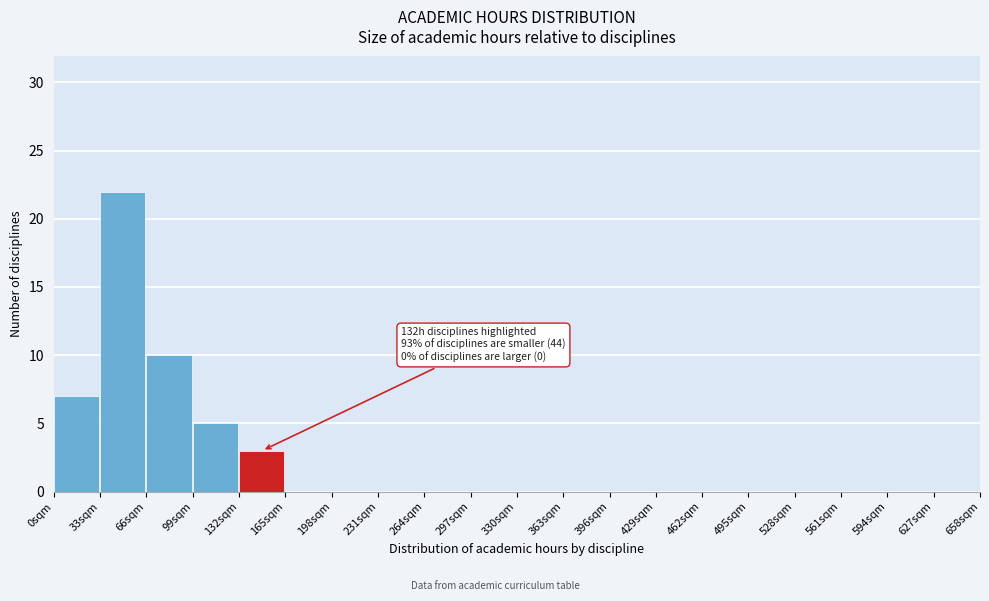

Over which range of the x-axis is the bar tallest?

33 to 66